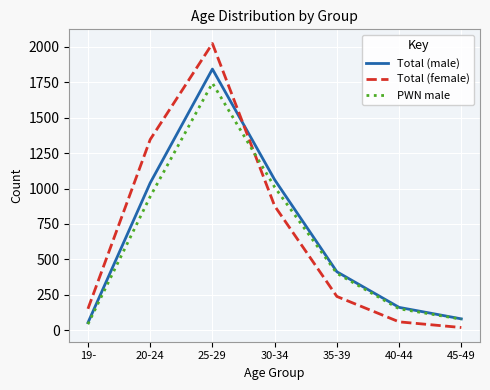

At which label does Total (male) first exceed 413?

20-24